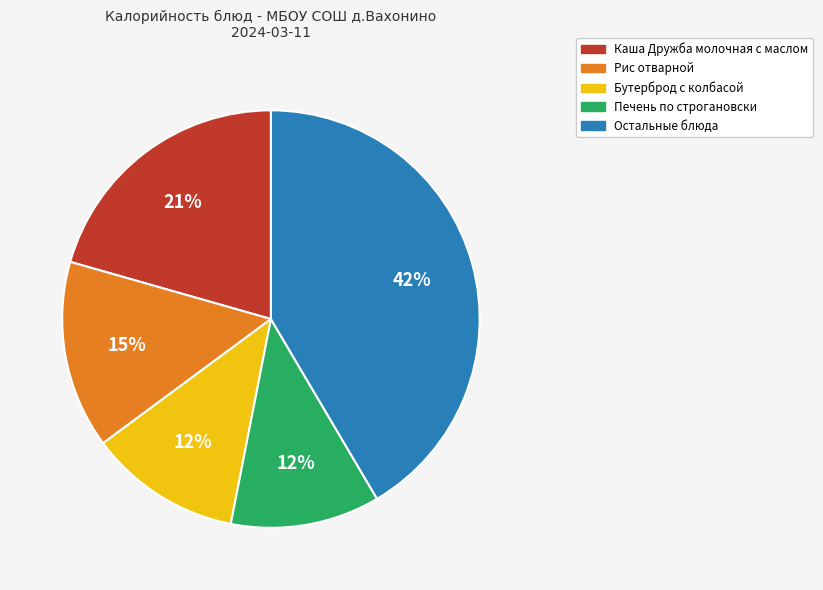

The Печень по строгановски slice represents 20% of the pie. True or false?

False